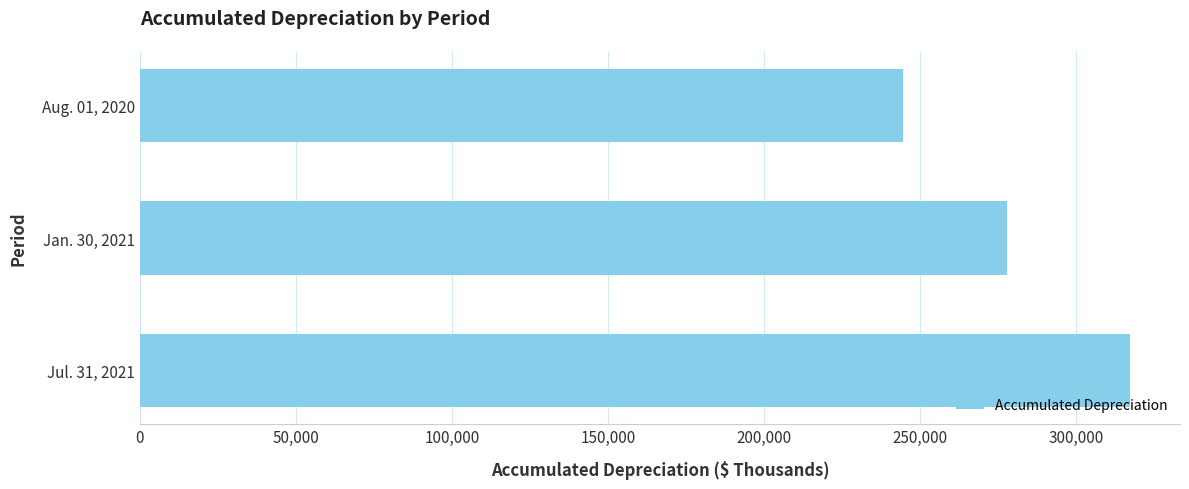

What is the difference between the maximum and second lowest values?

39480